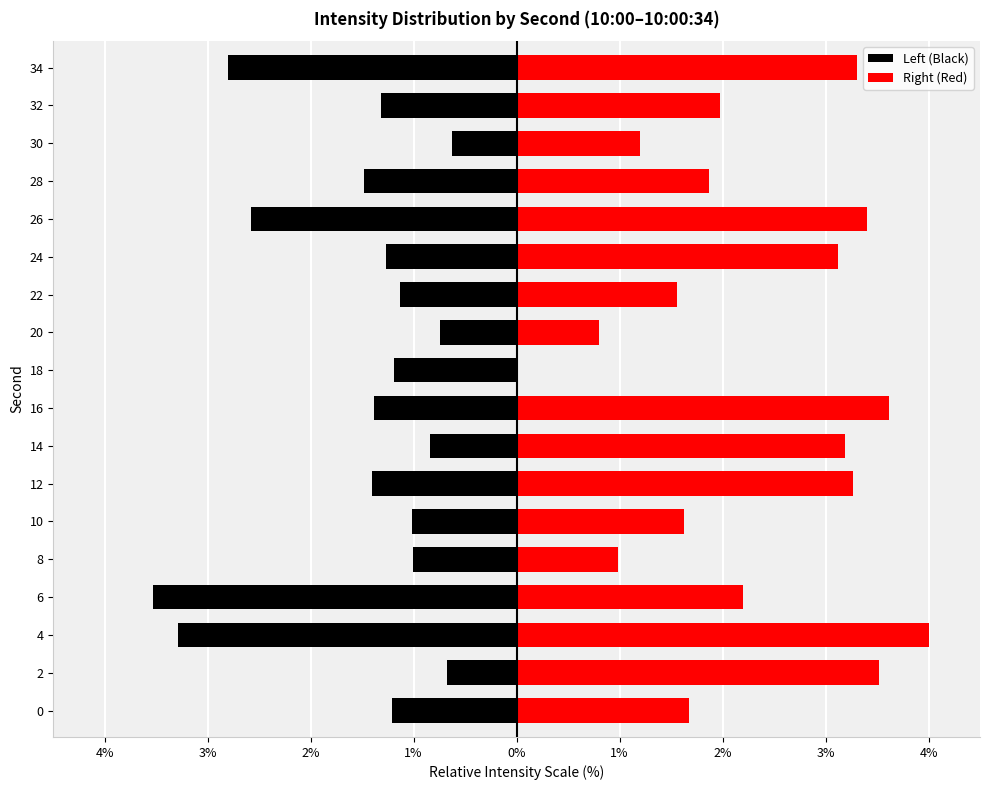

Are the bars horizontal?

Yes